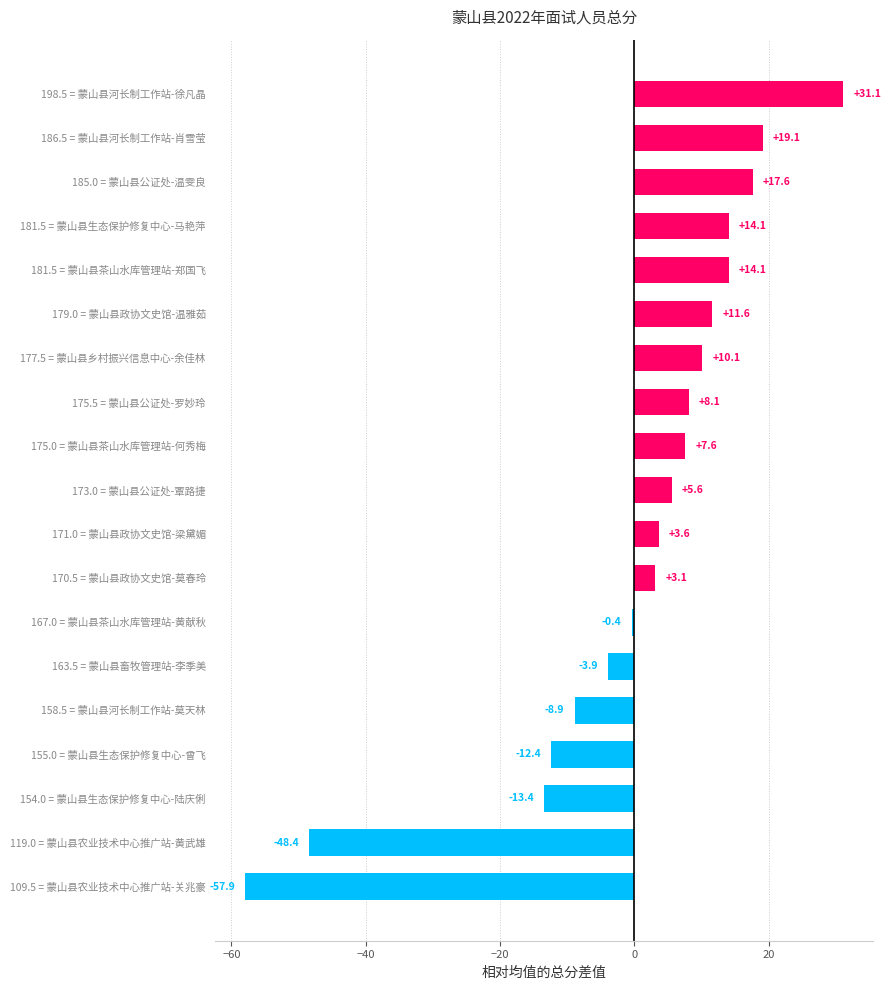

Reading top to bottom, extract all data points from this chart.

198.5 = 蒙山县河长制工作站-徐凡晶=31.1	186.5 = 蒙山县河长制工作站-肖雪莹=19.1	185.0 = 蒙山县公证处-温雯良=17.6	181.5 = 蒙山县生态保护修复中心-马艳萍=14.1	181.5 = 蒙山县茶山水库管理站-郑国飞=14.1	179.0 = 蒙山县政协文史馆-温雅茹=11.6	177.5 = 蒙山县乡村振兴信息中心-余佳林=10.1	175.5 = 蒙山县公证处-罗妙玲=8.1	175.0 = 蒙山县茶山水库管理站-何秀梅=7.6	173.0 = 蒙山县公证处-覃路捷=5.6	171.0 = 蒙山县政协文史馆-梁黛媚=3.6	170.5 = 蒙山县政协文史馆-莫春玲=3.1	167.0 = 蒙山县茶山水库管理站-黄献秋=-0.4	163.5 = 蒙山县畜牧管理站-李季美=-3.9	158.5 = 蒙山县河长制工作站-莫天林=-8.9	155.0 = 蒙山县生态保护修复中心-曾飞=-12.4	154.0 = 蒙山县生态保护修复中心-陆庆俐=-13.4	119.0 = 蒙山县农业技术中心推广站-黄武雄=-48.4	109.5 = 蒙山县农业技术中心推广站-关兆豪=-57.9